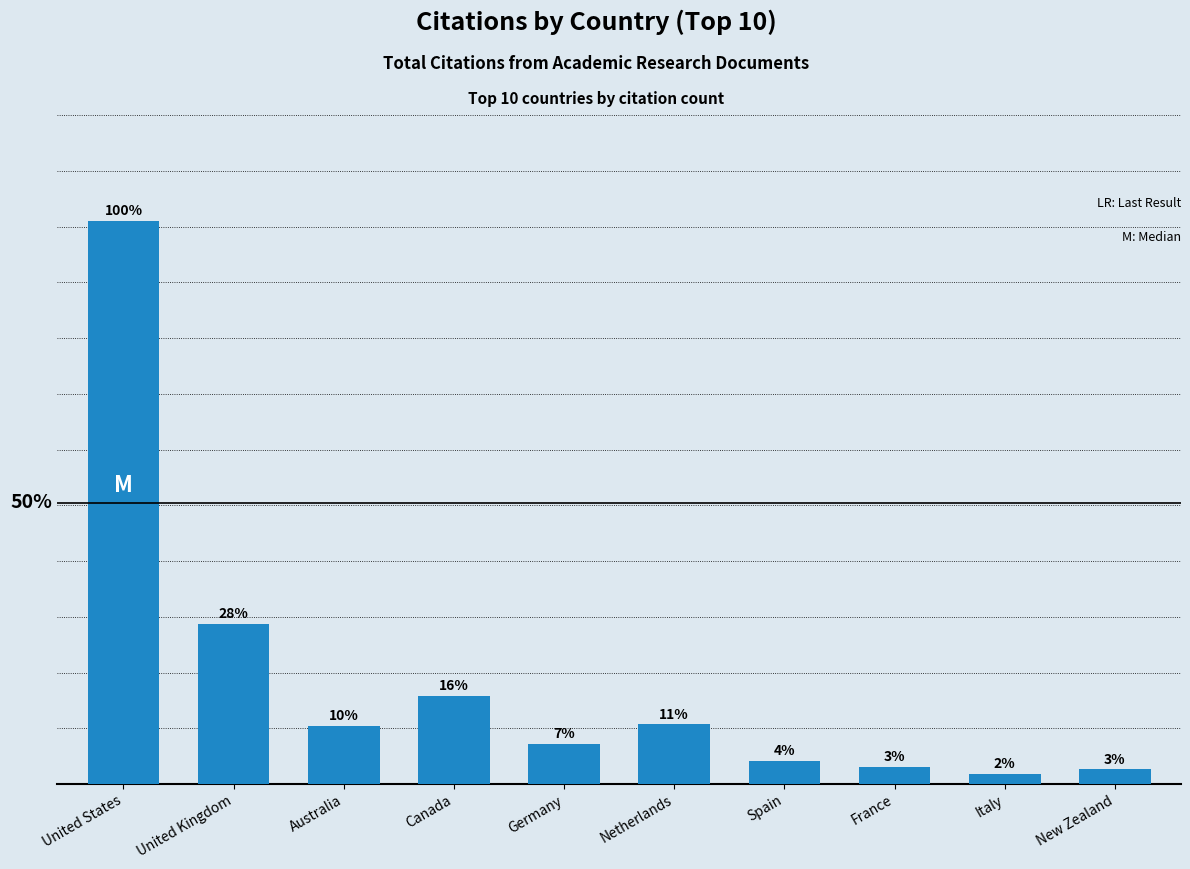

What is the difference between the maximum and second lowest values?

98340